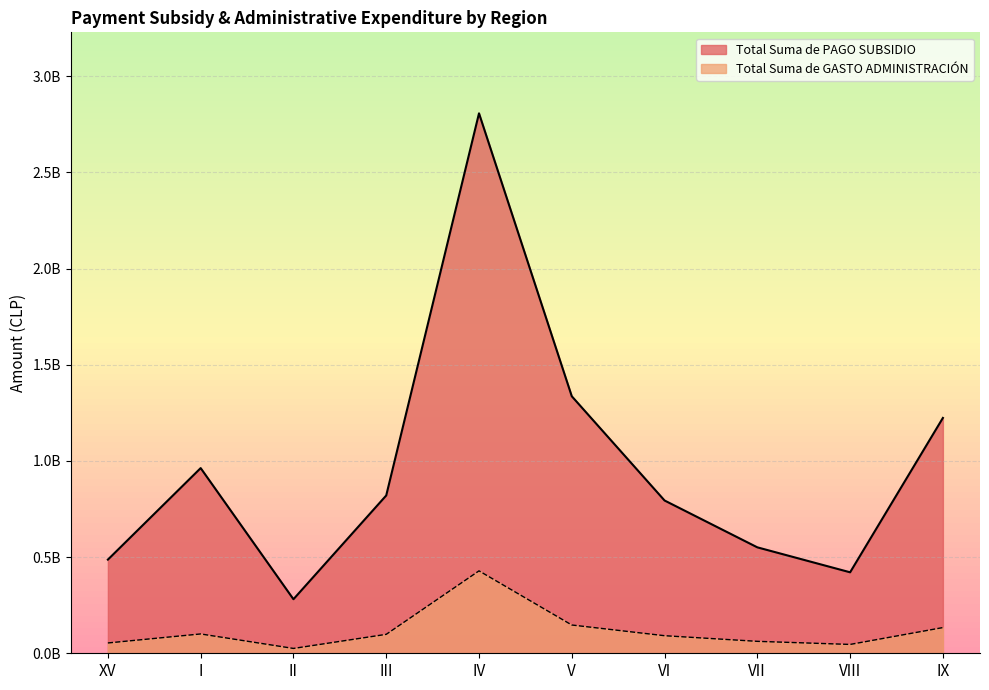

Which has a higher value, VI or IV?

IV